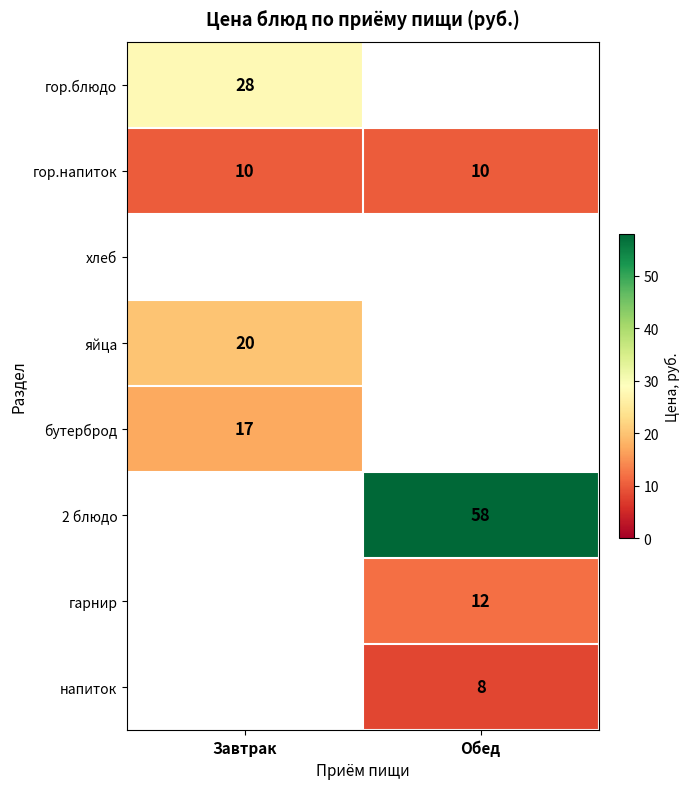

Is the value of яйца at Завтрак greater than the value of напиток at Обед?

Yes